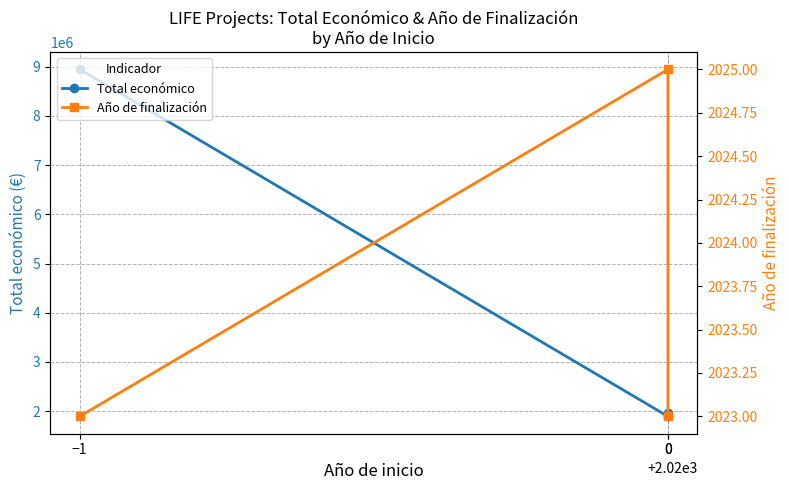

List the labels in order of Total económico value, largest first.

−1, 0, 0